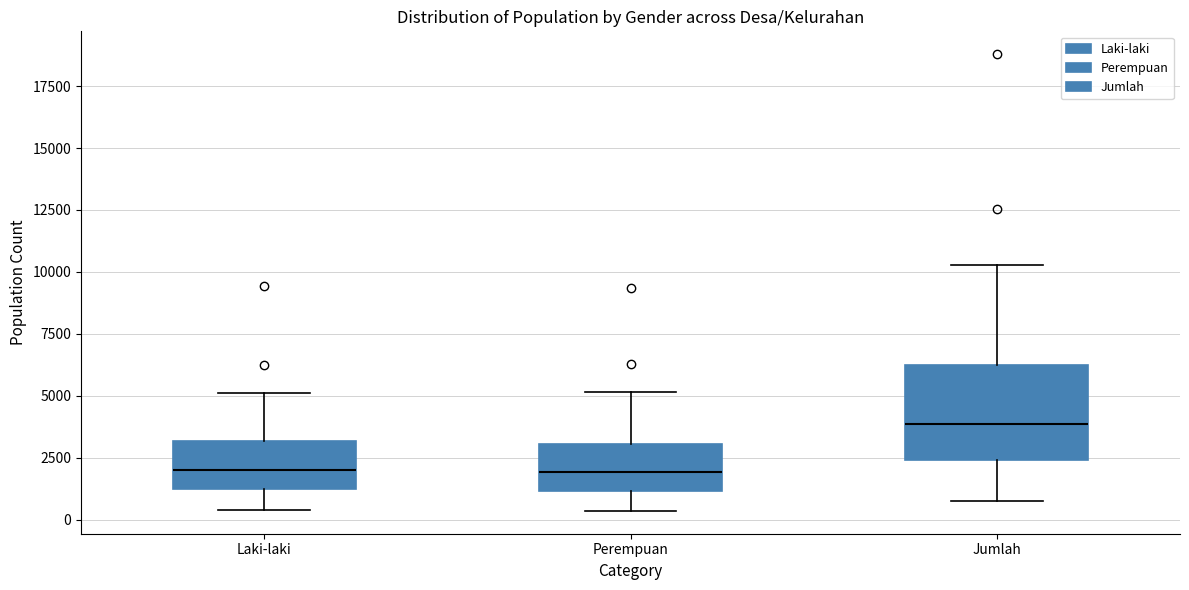

Which box is the tallest, from its lower edge to its upper edge?

Jumlah